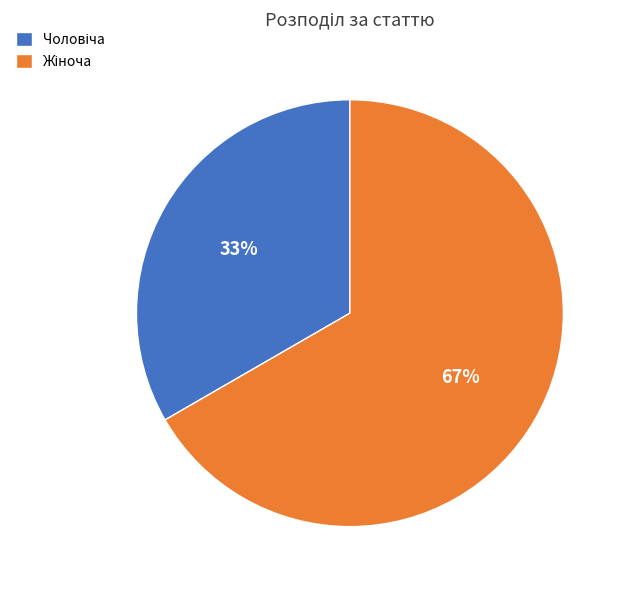

Is there a majority slice in this chart?

Yes